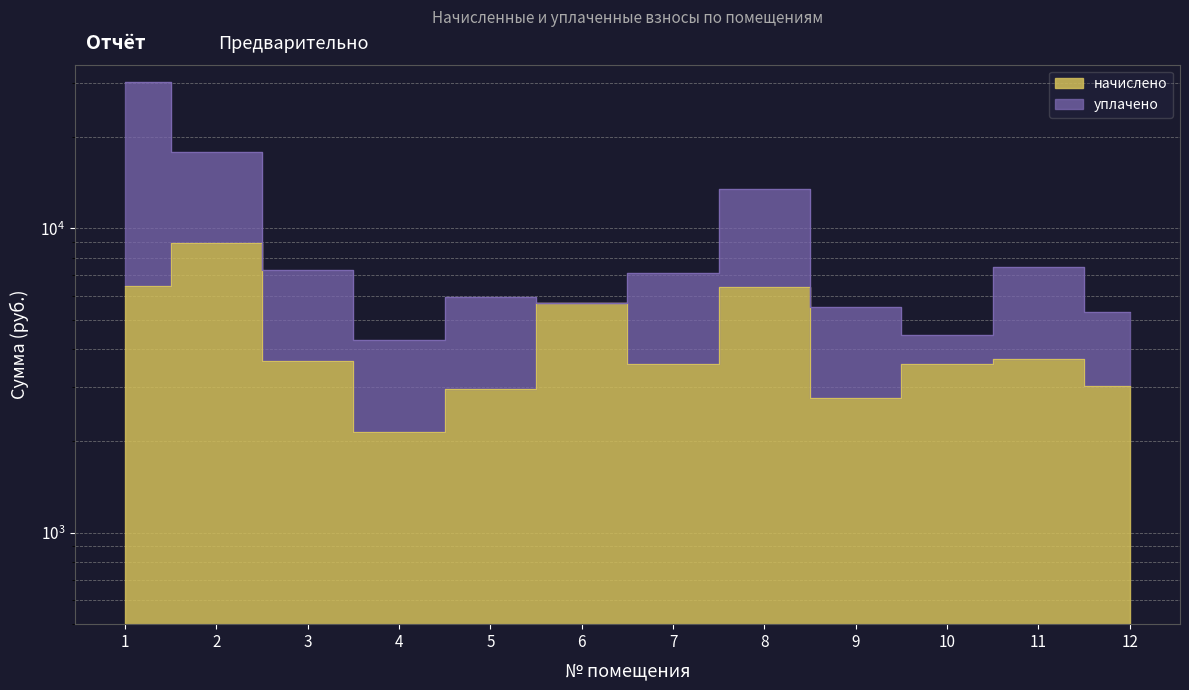

Between 8 and 2, which is larger?

2